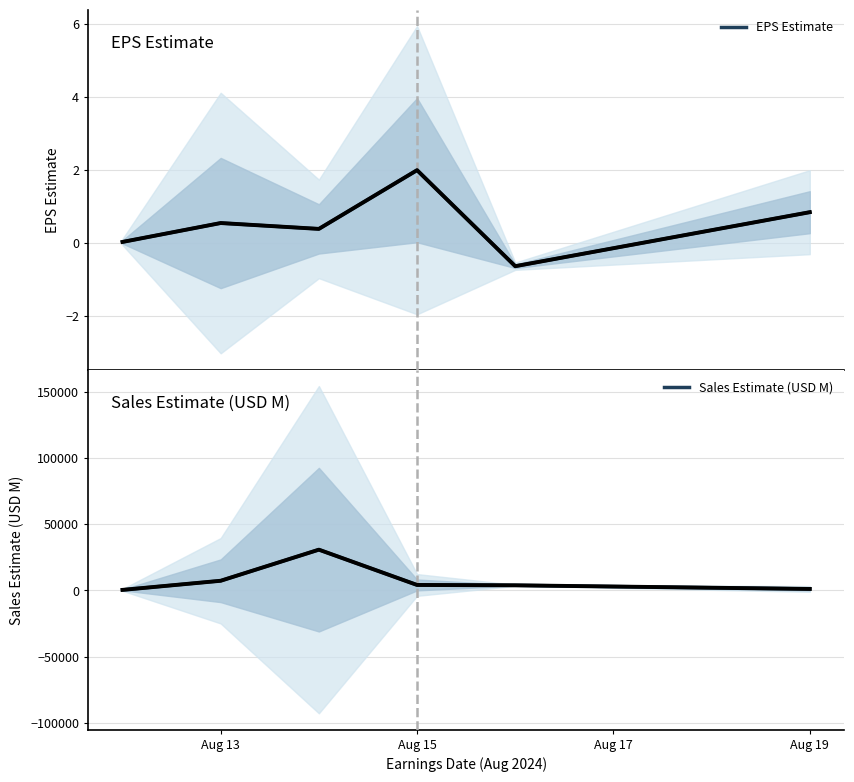

What is the average value of the Sales Estimate (USD M) series?

7890.9